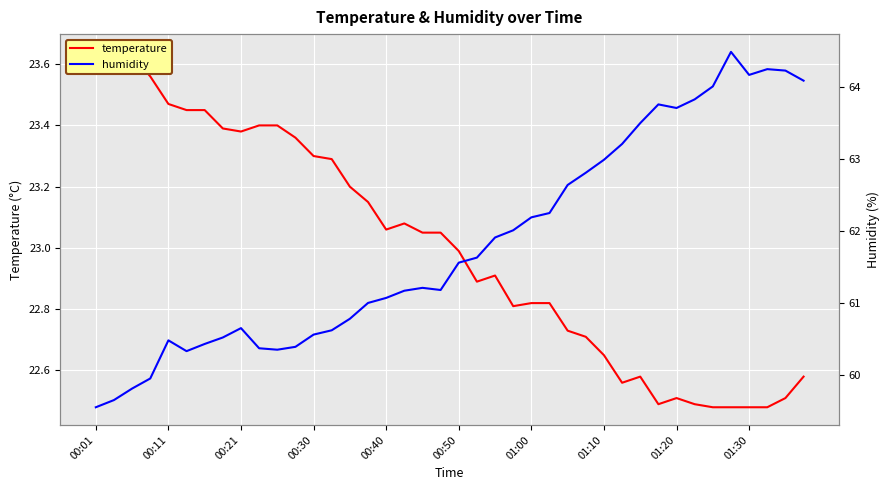

What is the total value across all series at 34?

86.5